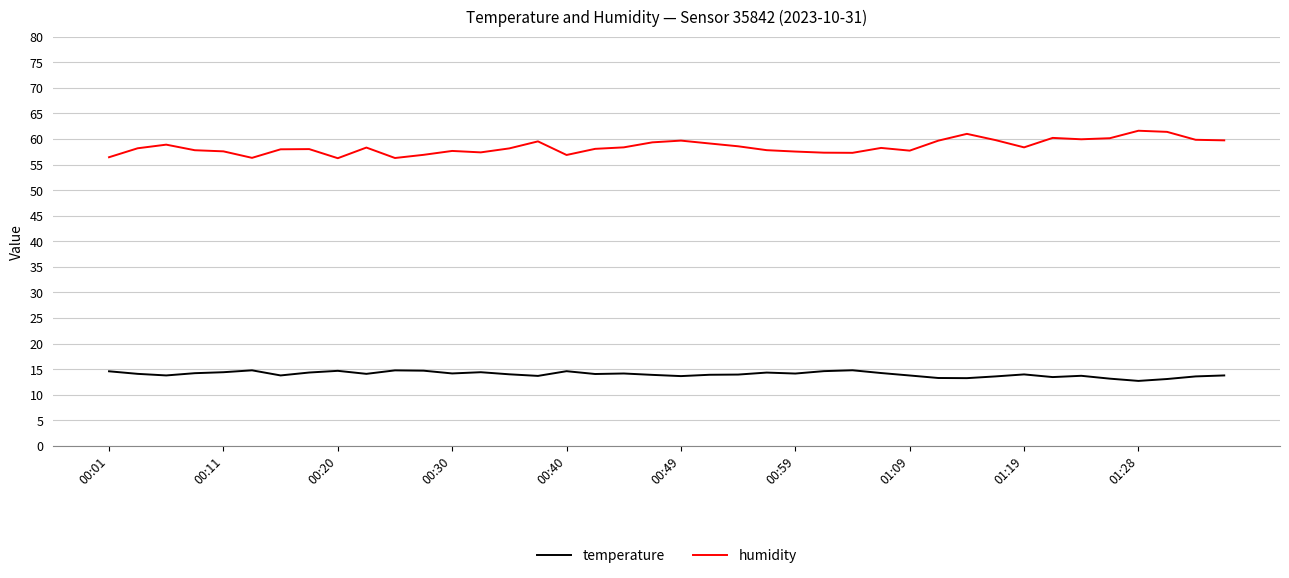

Which series has the widest spread of values?

humidity